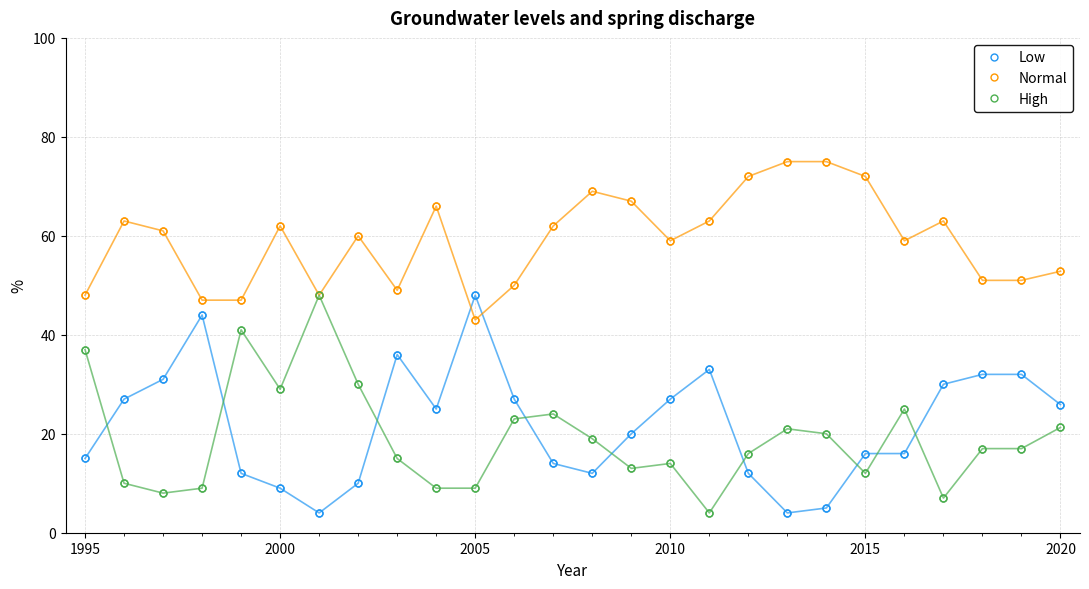

Which series has the largest total across all categories?

Normal